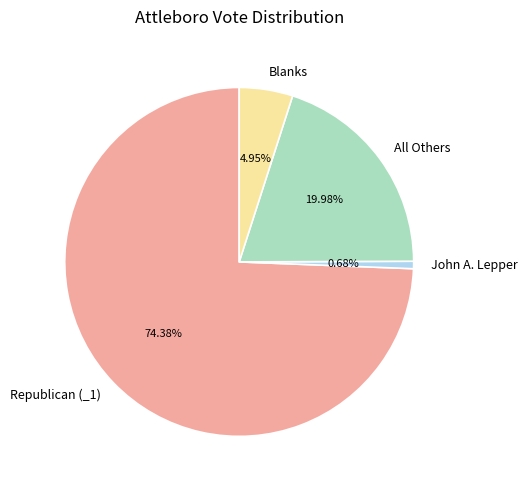

What is the largest slice in the pie chart?

Republican (_1)